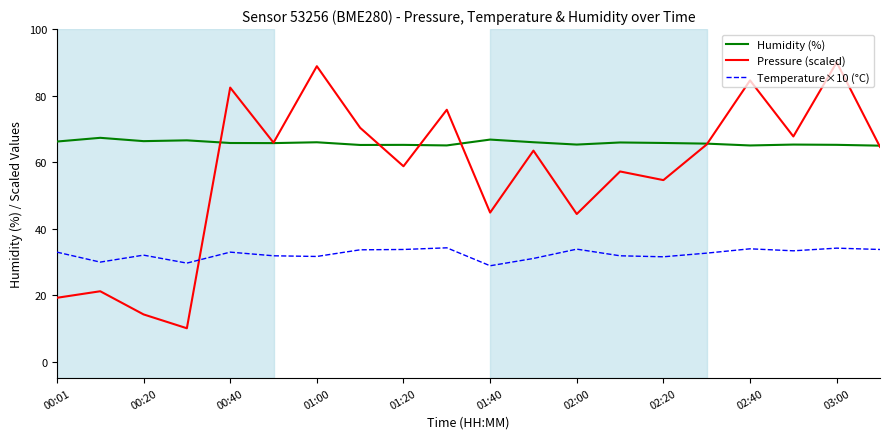

True or false: Temperature×10 (°C) and Humidity (%) intersect in this chart.

False